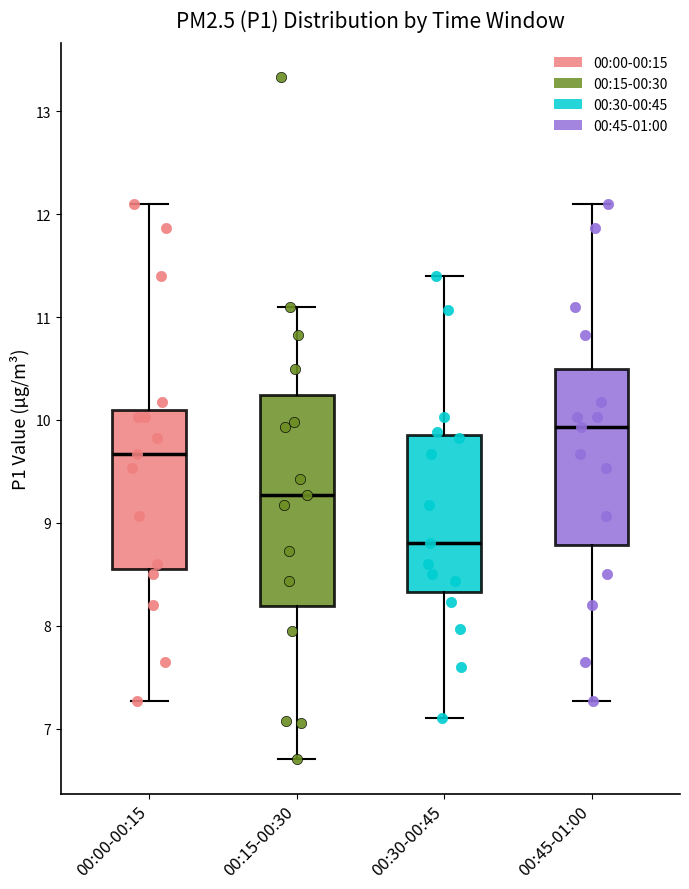

Reading left to right, transcribe this box plot: for each box, give where its median line is, the range the box spans, and where its two whiskers end, as read against the y-axis. The values are not printed on the chart, so give them approximately, as read against the axis.

00:00-00:15: median 9.7, box 8.6 to 10.1, whiskers 7.3 to 12.1
00:15-00:30: median 9.3, box 8.2 to 10.2, whiskers 6.7 to 11.1
00:30-00:45: median 8.8, box 8.3 to 9.9, whiskers 7.1 to 11.4
00:45-01:00: median 9.9, box 8.8 to 10.5, whiskers 7.3 to 12.1